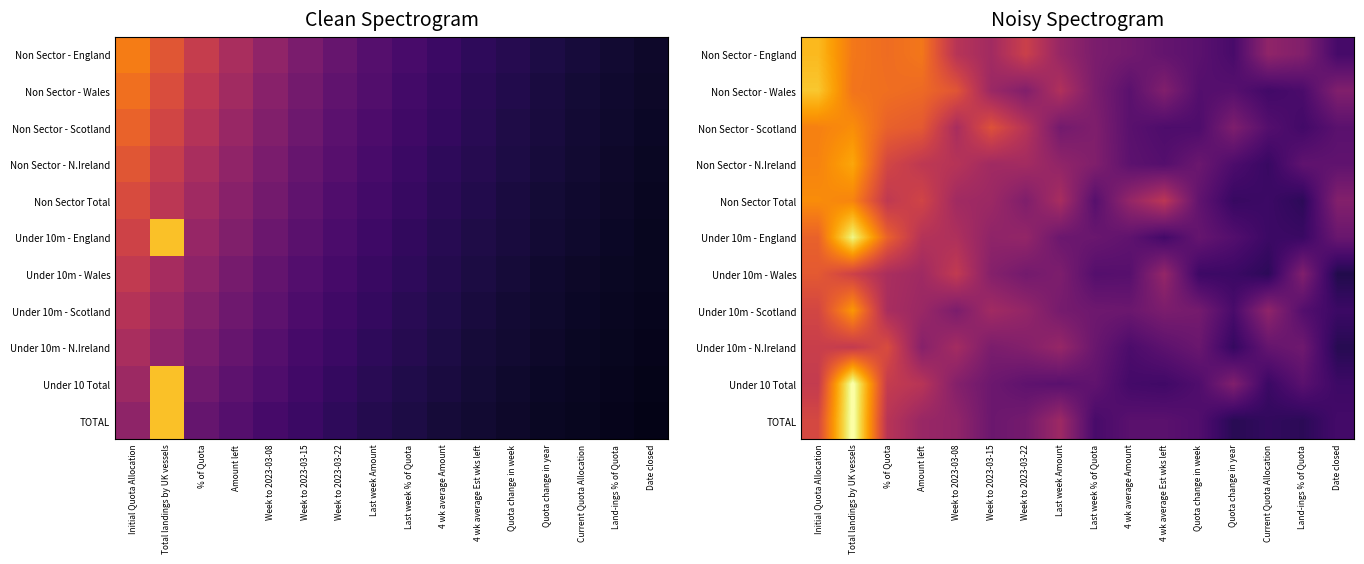

At how many categories does at least one series exceed 0?

16